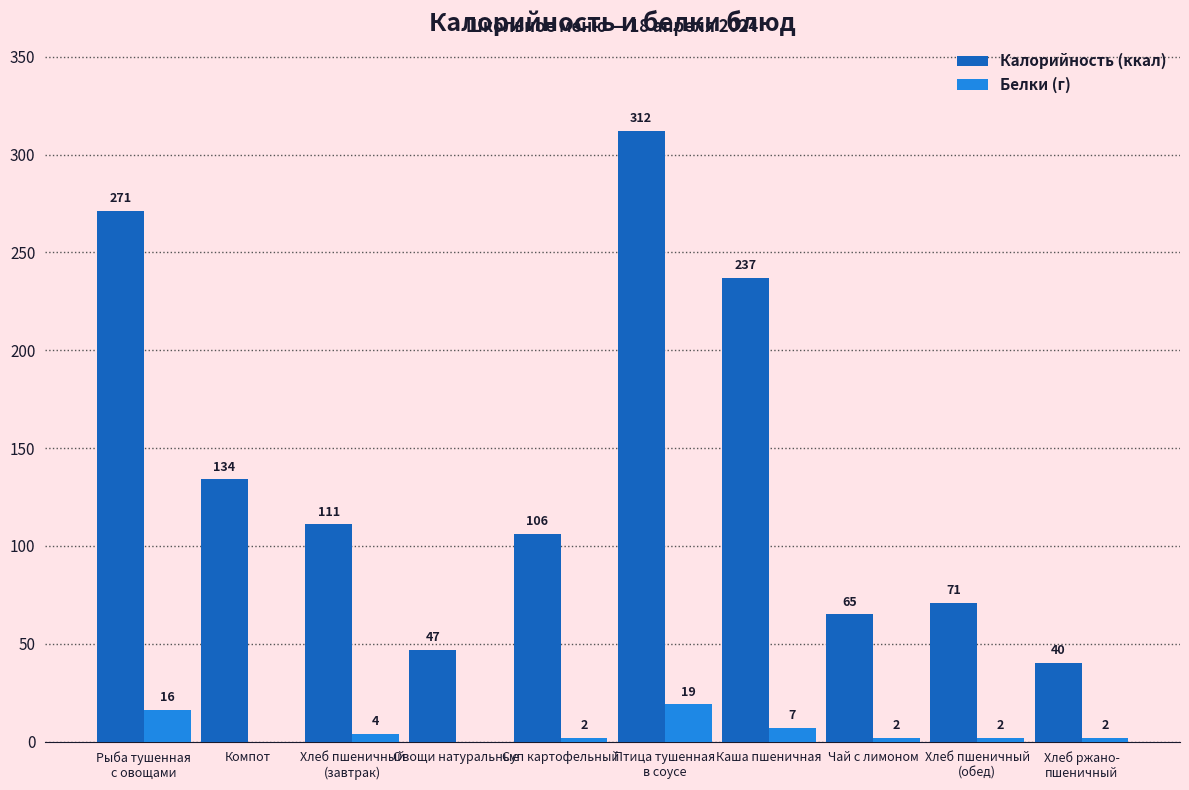

The value of Калорийность (ккал) at Компот is 134. True or false?

True